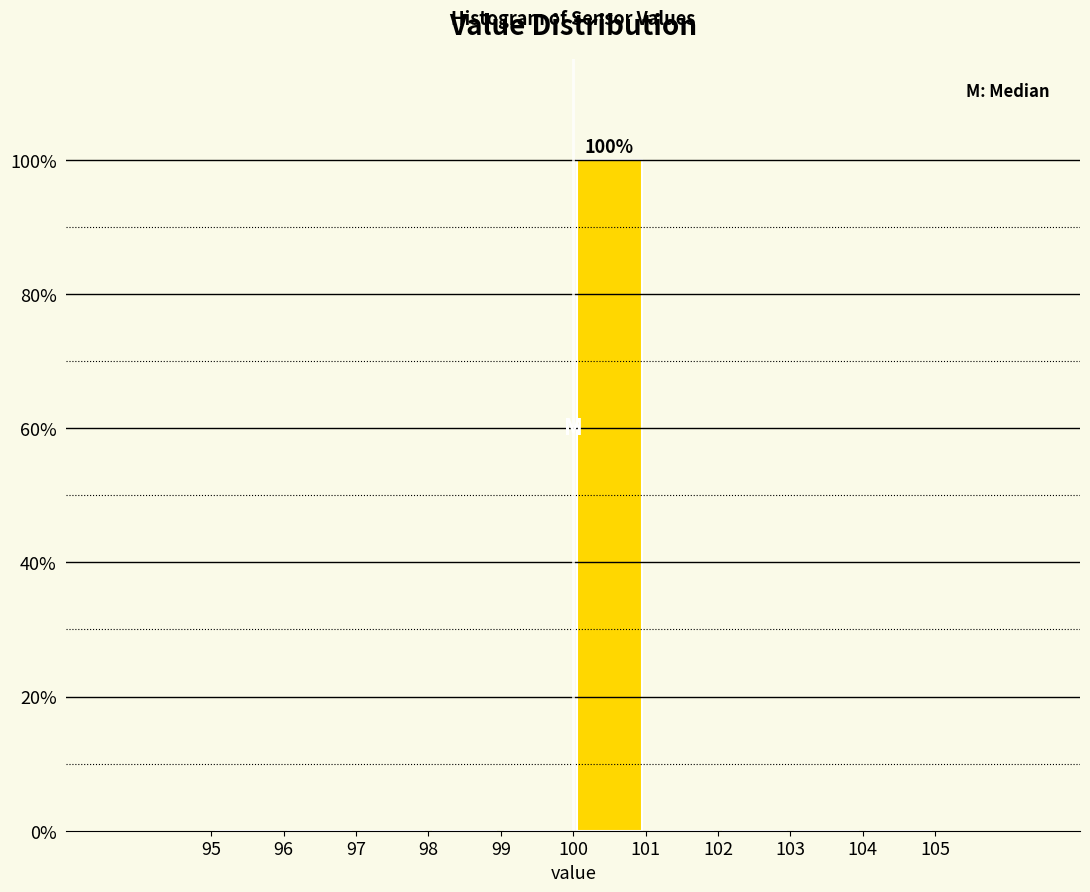

Over which range of the x-axis is the bar tallest?

100 to 101